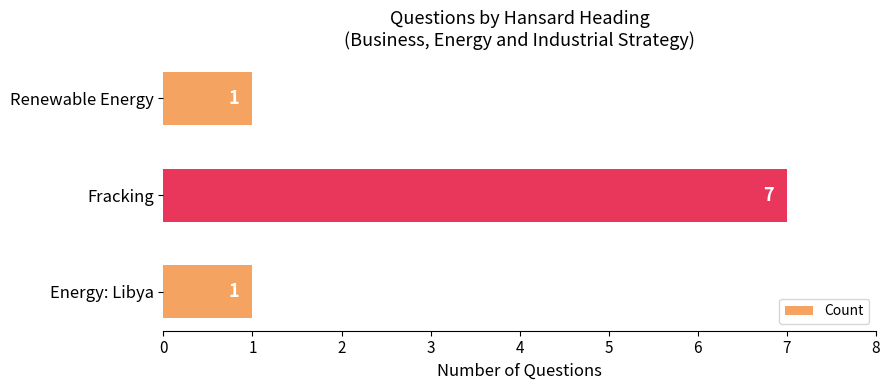

Between Fracking and Renewable Energy, which is larger?

Fracking